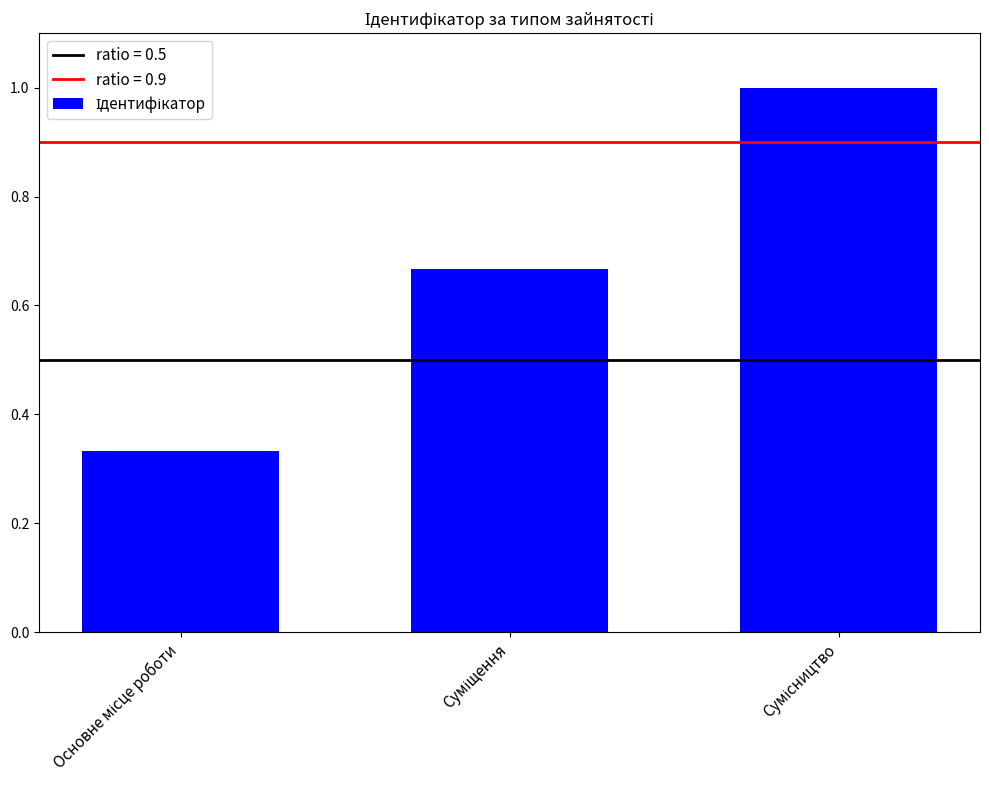

What is the sum of all values?

2.0